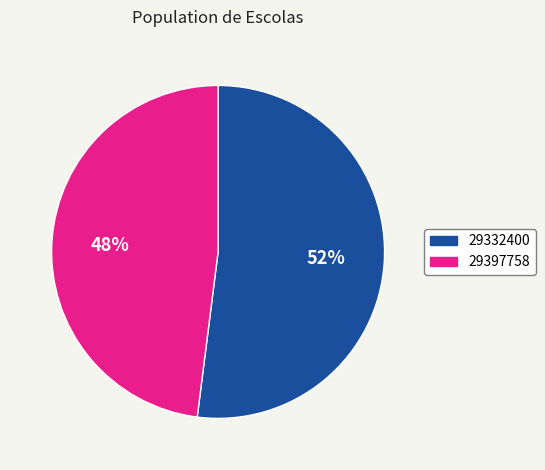

To the nearest percent, what percentage of the pie is 29332400?

52%